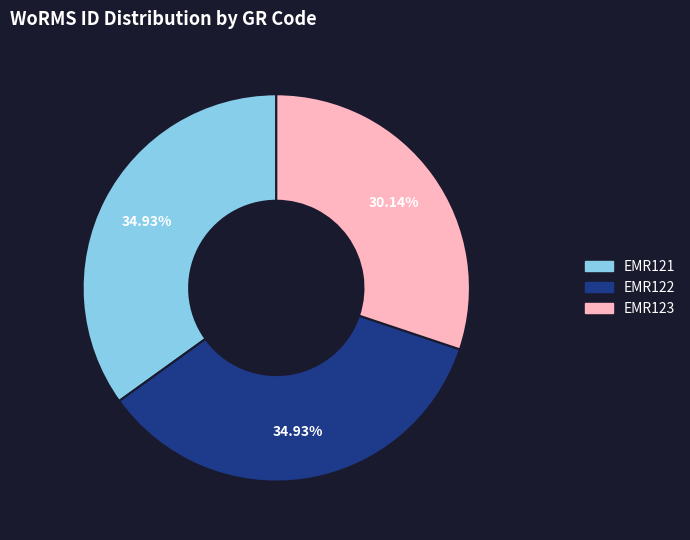

Does EMR121 represent more than half of the total?

No